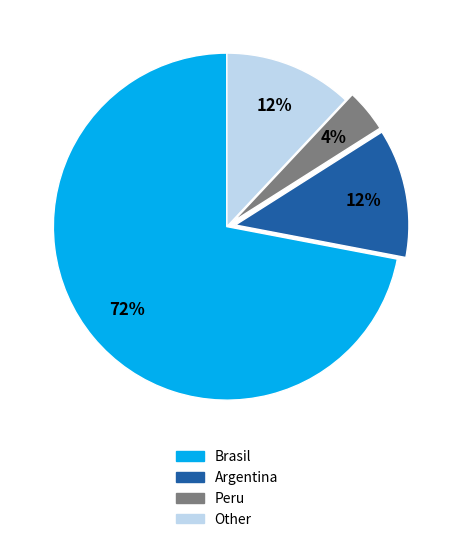

True or false: Peru accounts for 4% of the total.

True